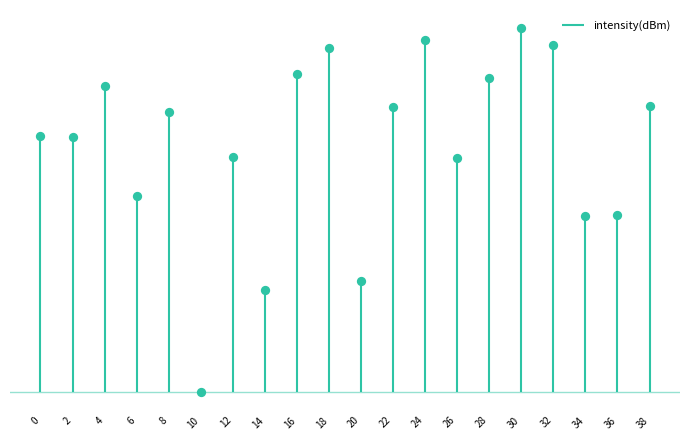

What is the change in value from 10 to 38?

+16.4